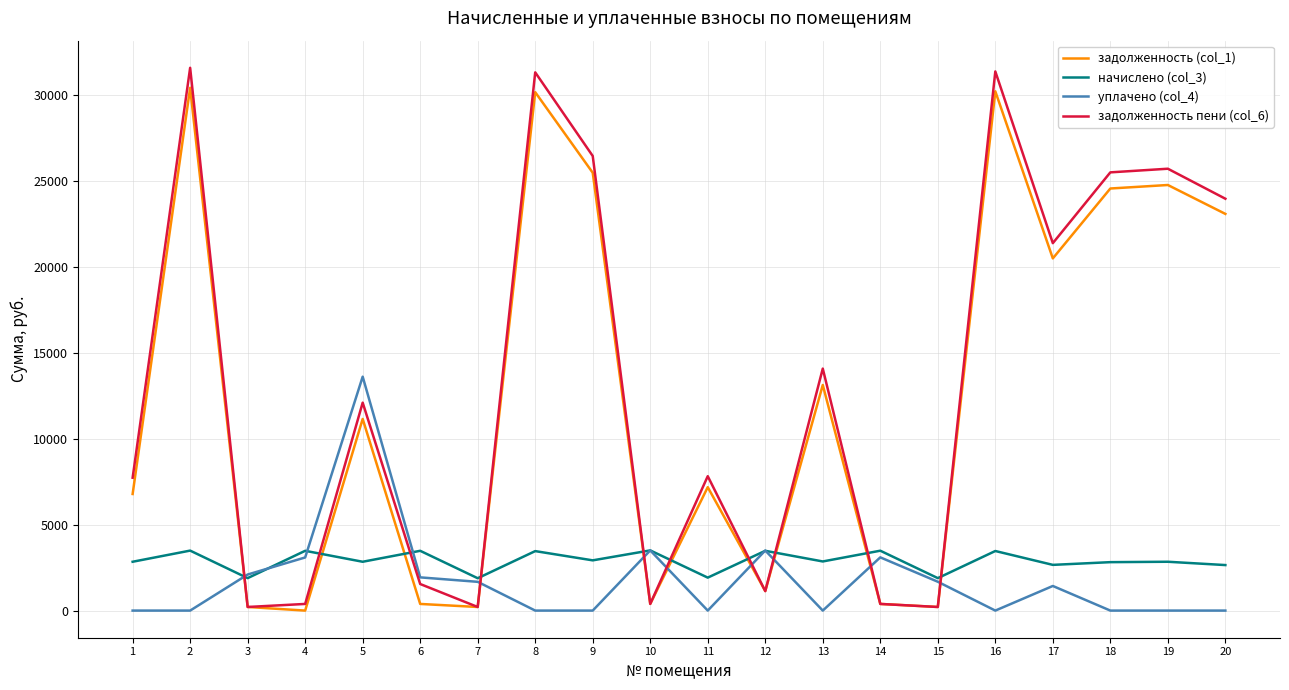

Which series has the largest range (max minus min)?

задолженность пени (col_6)